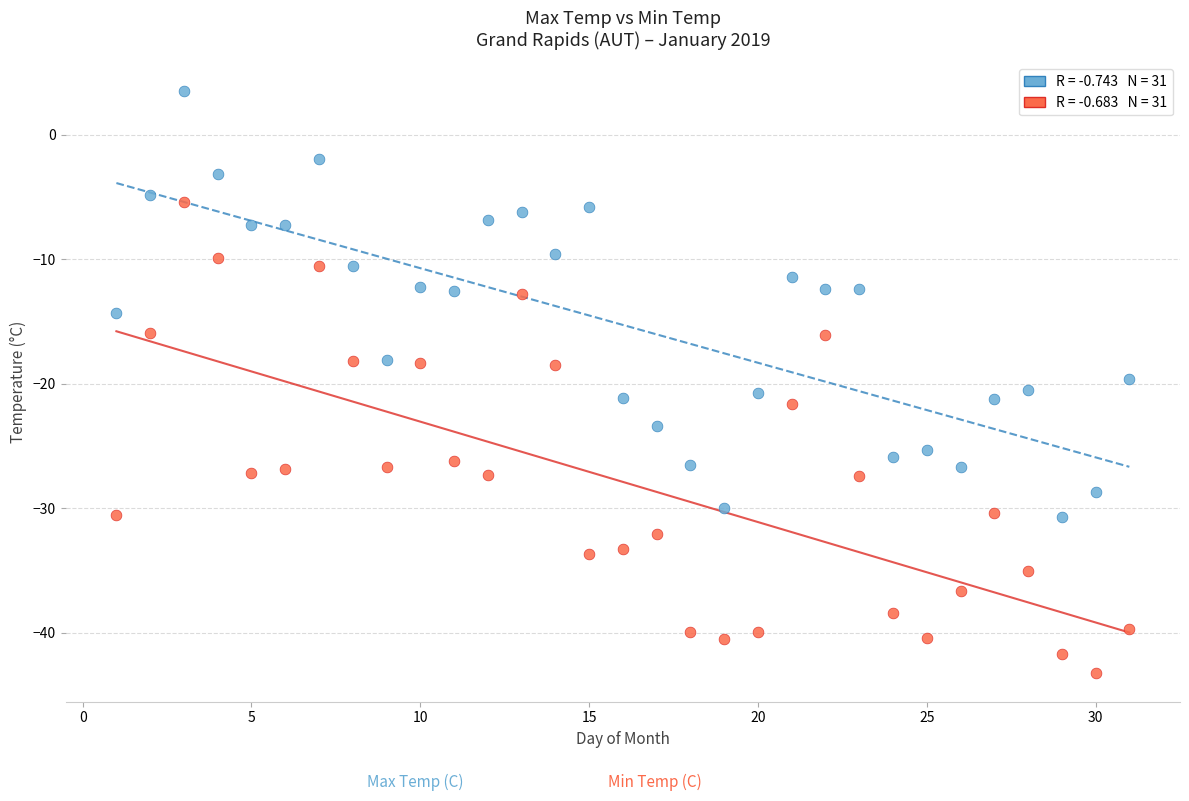

Across all data points, what is the range of X values (max minus min)?

30.0